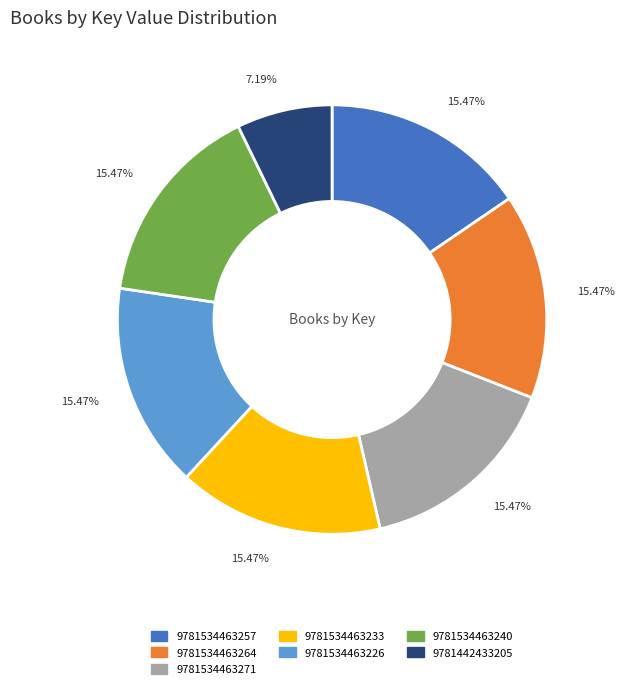

Is there a majority slice in this chart?

No